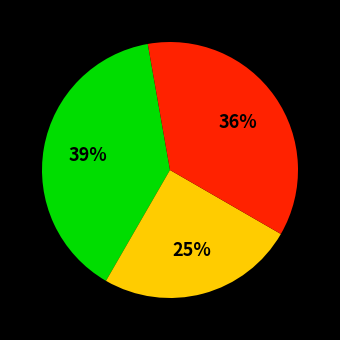

Is there a majority slice in this chart?

No